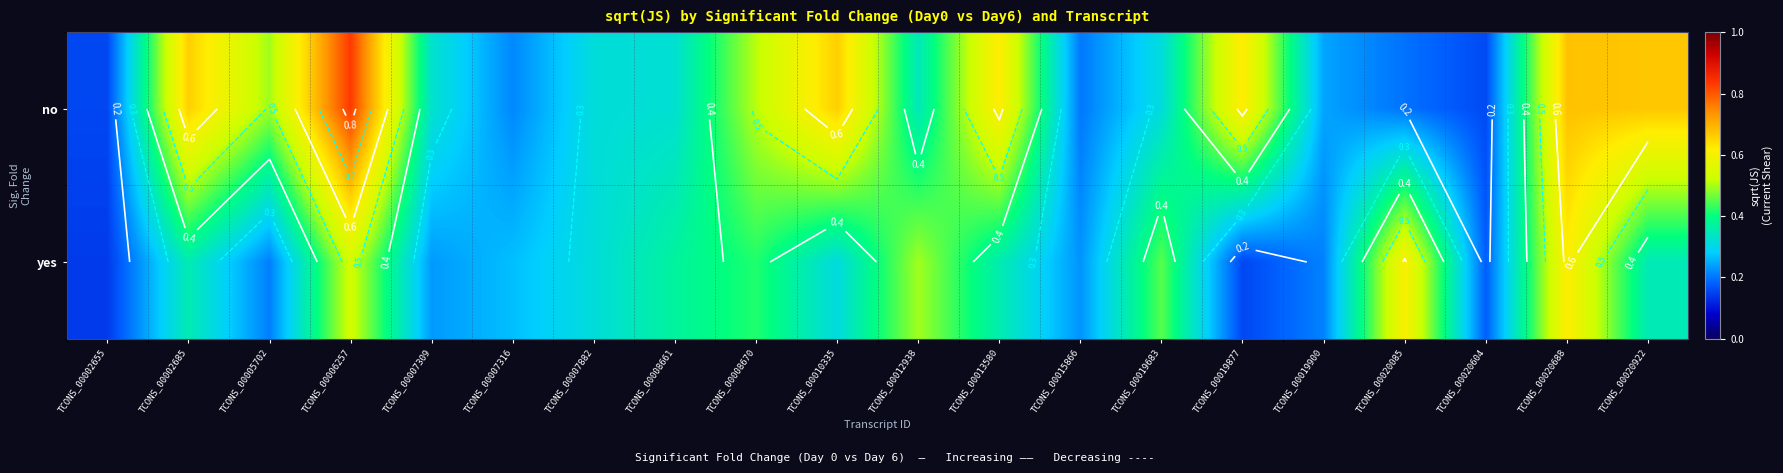

What is the difference between the maximum and minimum values in the no series?

0.7